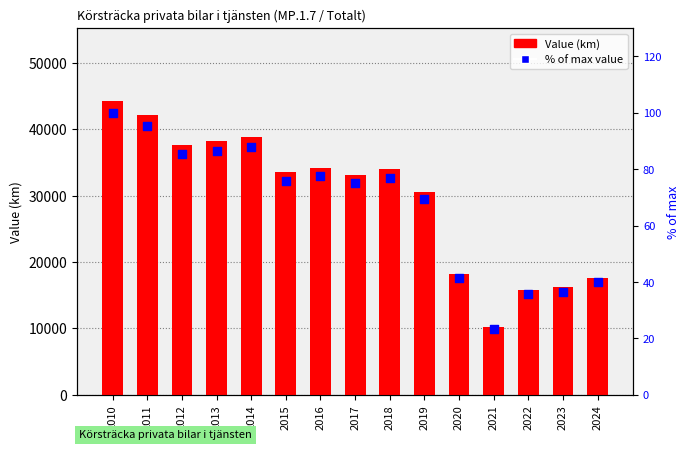

Which series contains the lowest Y value?

% of max value